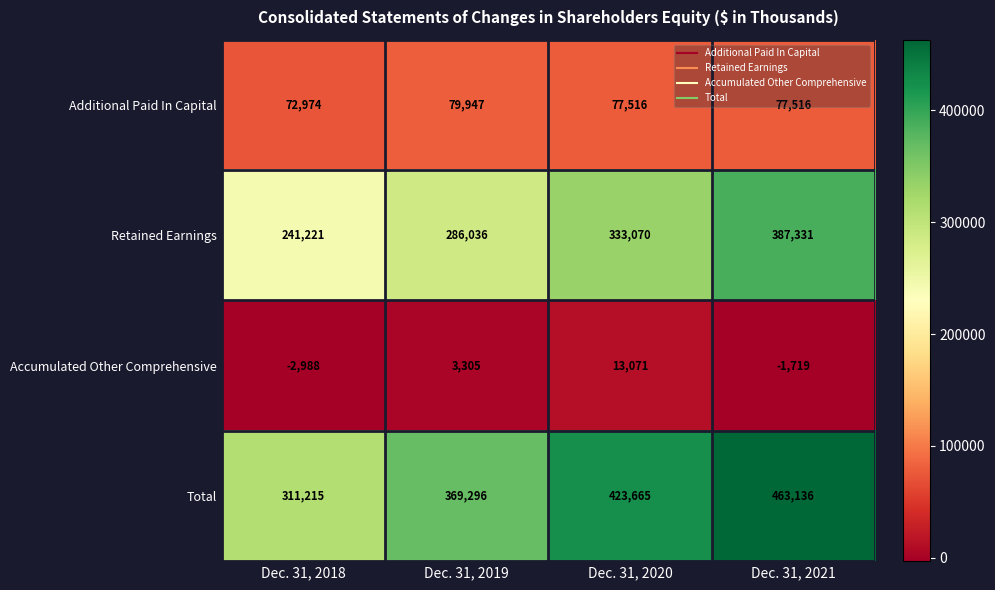

What is the total value across all series at Dec. 31, 2020?

847322